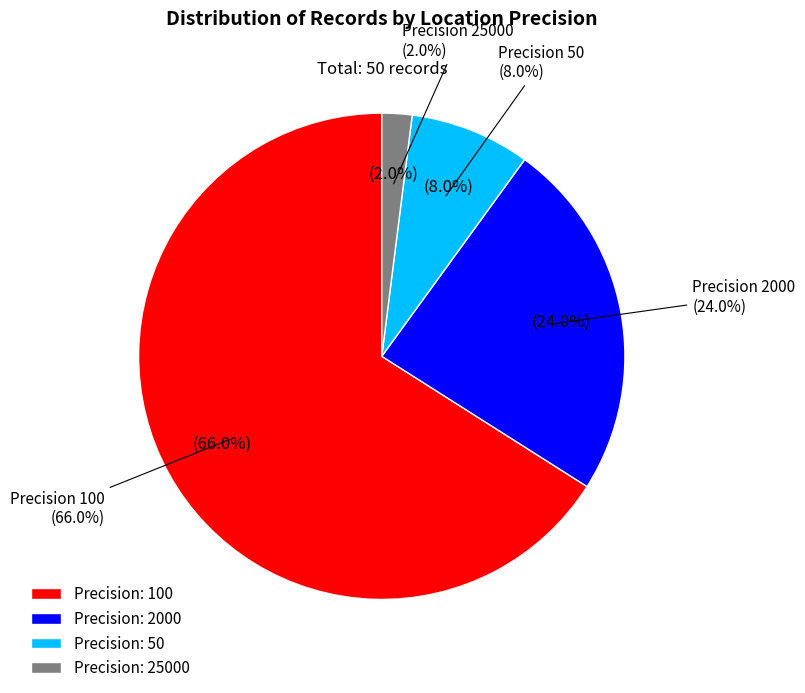

Count the number of slices in the pie.

4